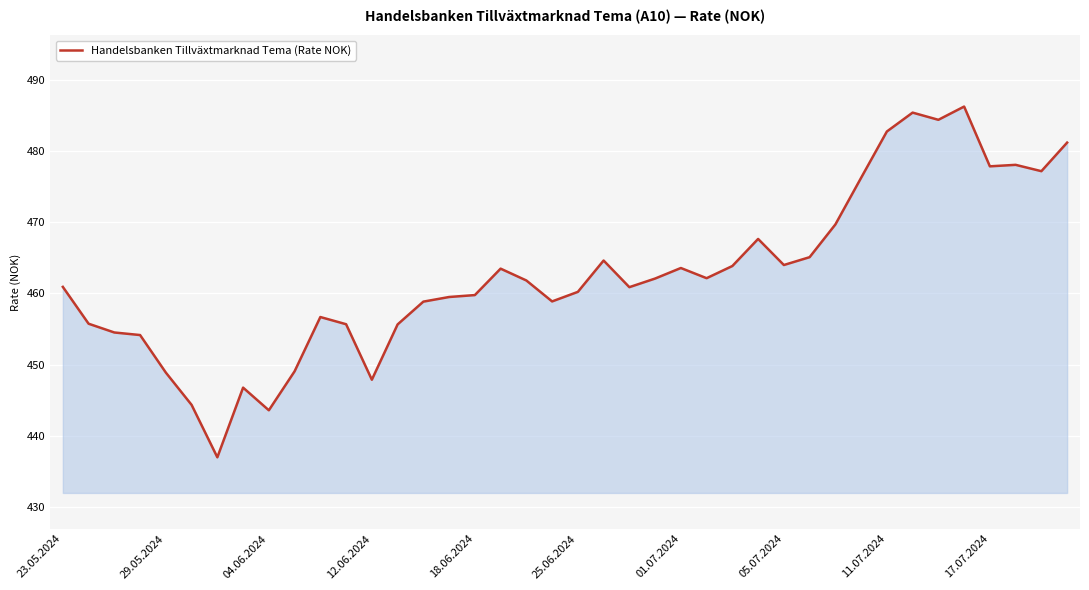

What is the smallest value displayed?

437.0